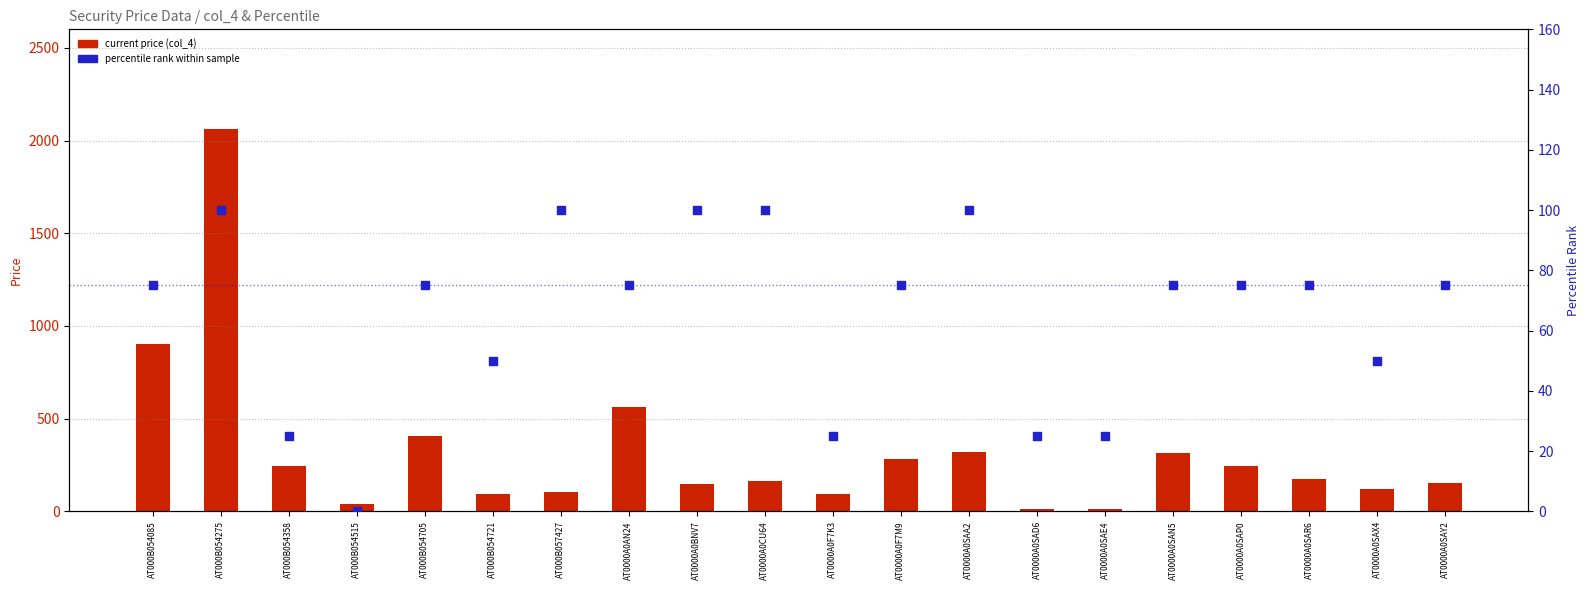

At how many categories does at least one series exceed 1571?

1